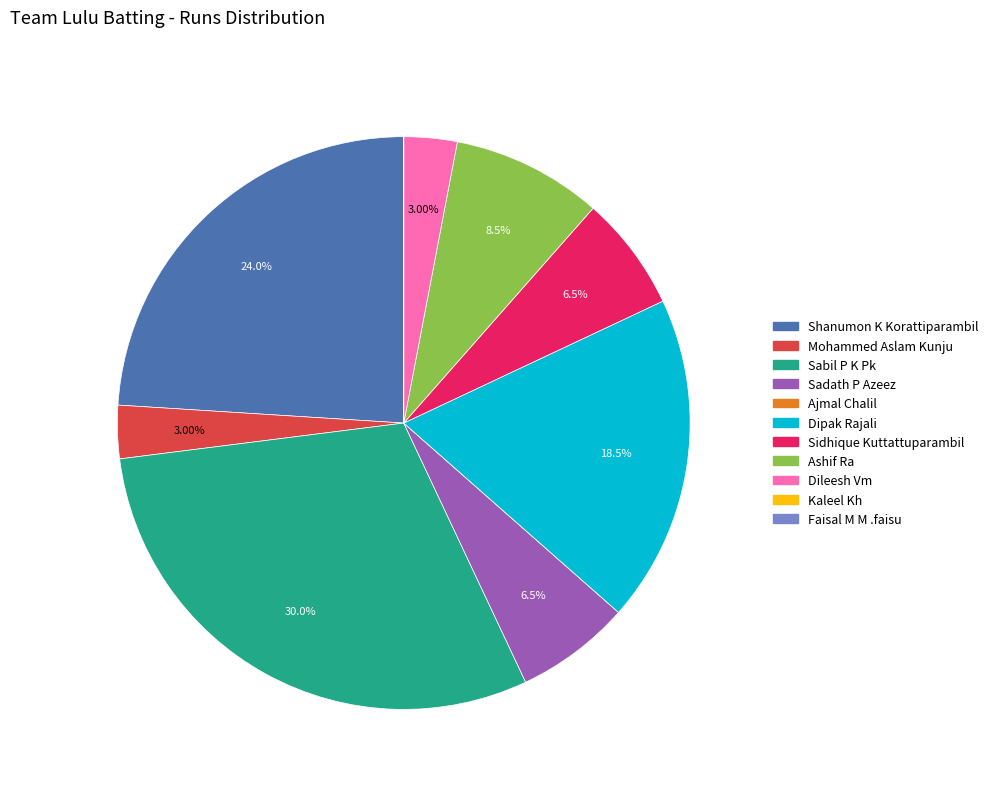

Combined, do Sidhique Kuttattuparambil and Dipak Rajali account for over 50%?

No